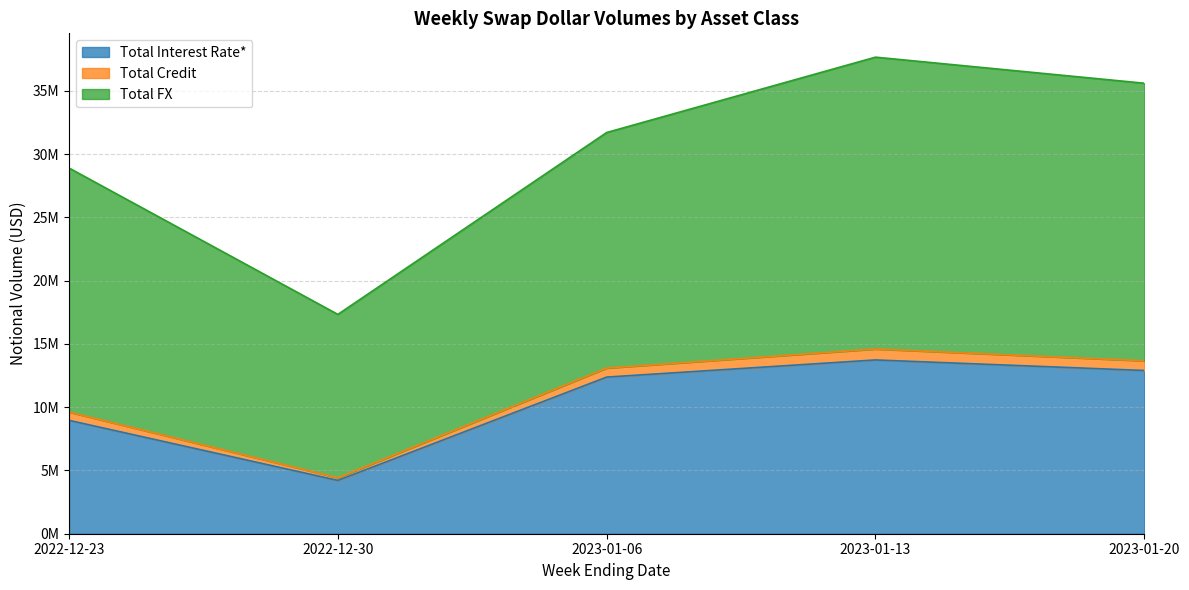

What position from the right is 2022-12-23?

5